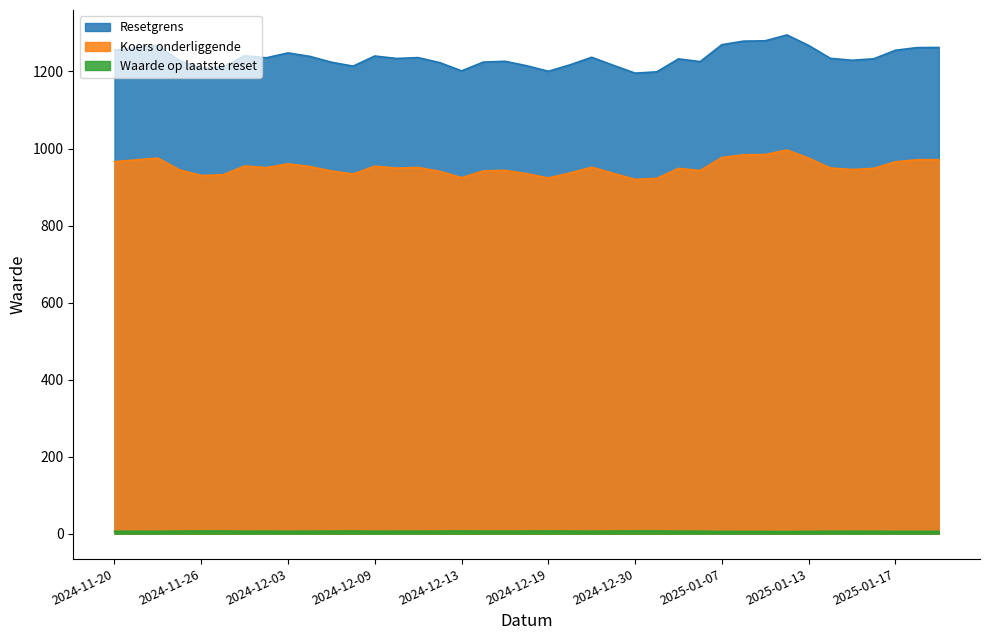

How many categories are shown in the chart?

39